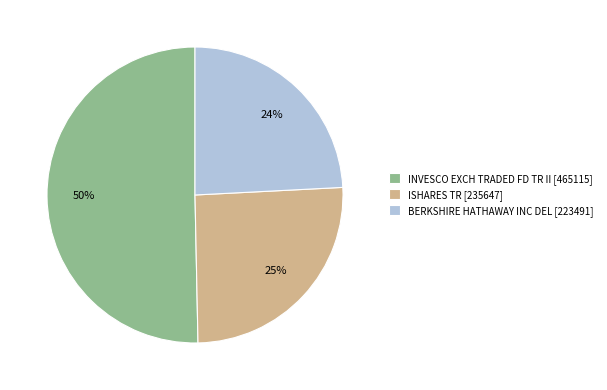

Is the sum of ISHARES TR [235647] and INVESCO EXCH TRADED FD TR II [465115] greater than half?

Yes